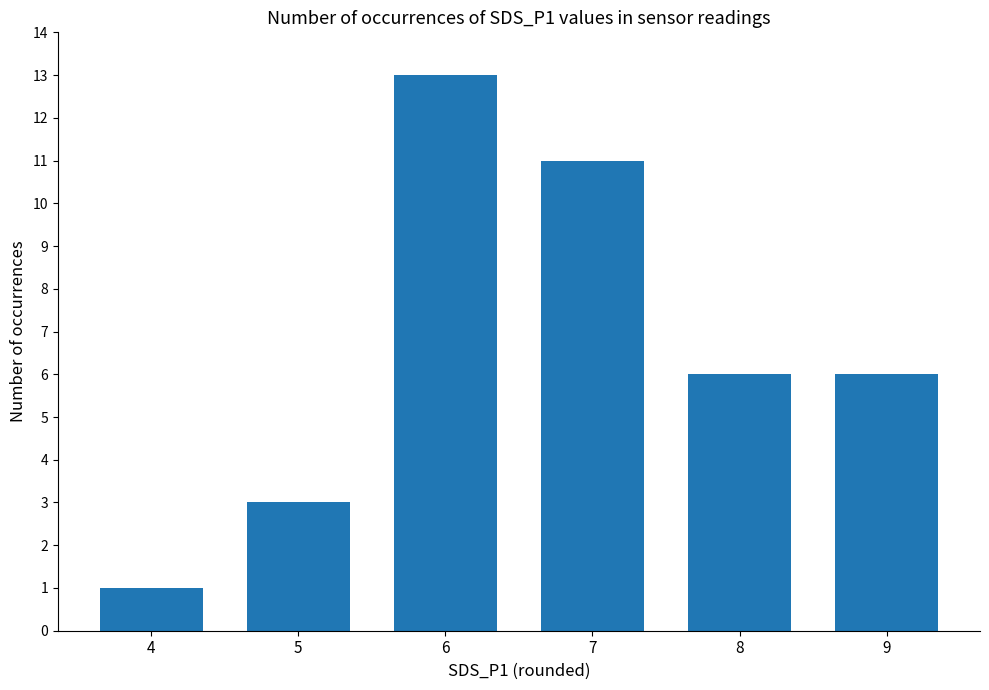

Are the bars grouped side by side (vs. stacked)?

No